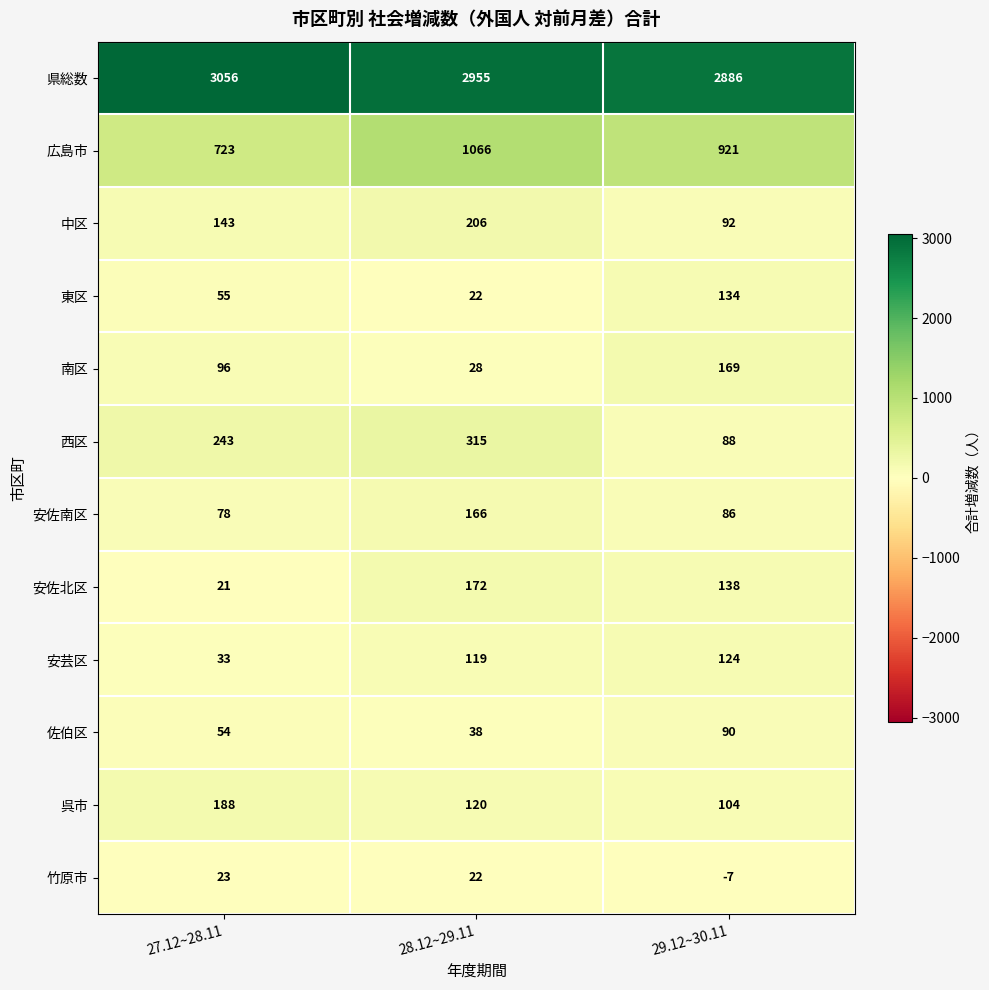

What is the sum of all 呉市 values?

412